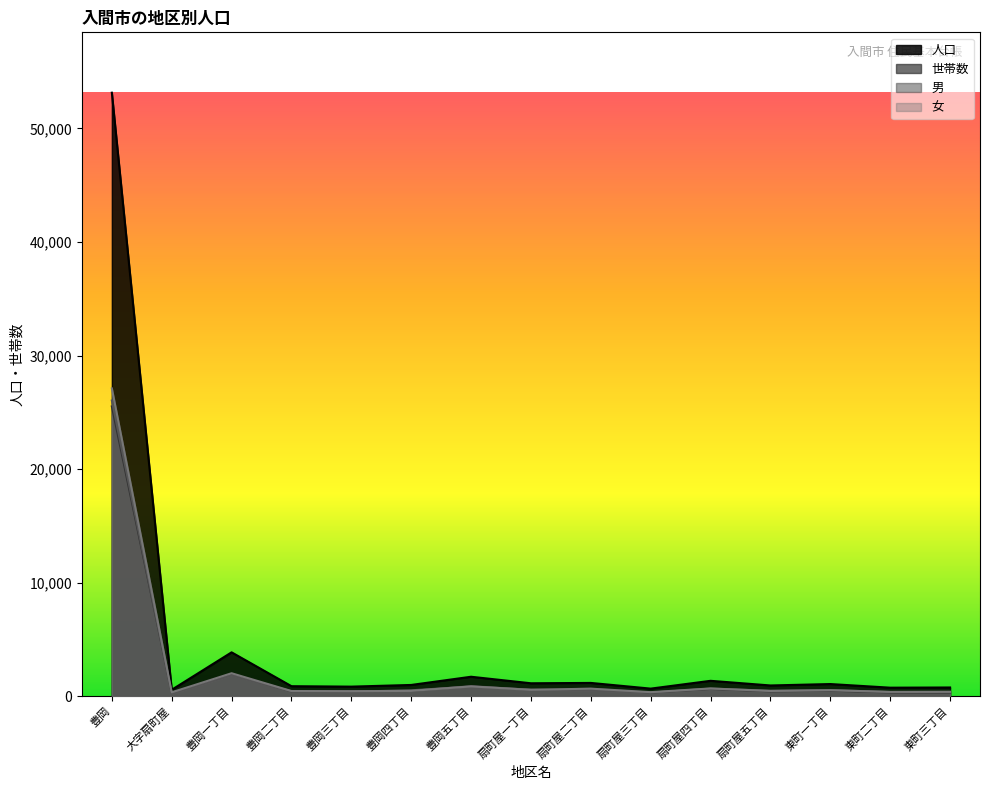

How many series are shown in this chart?

4